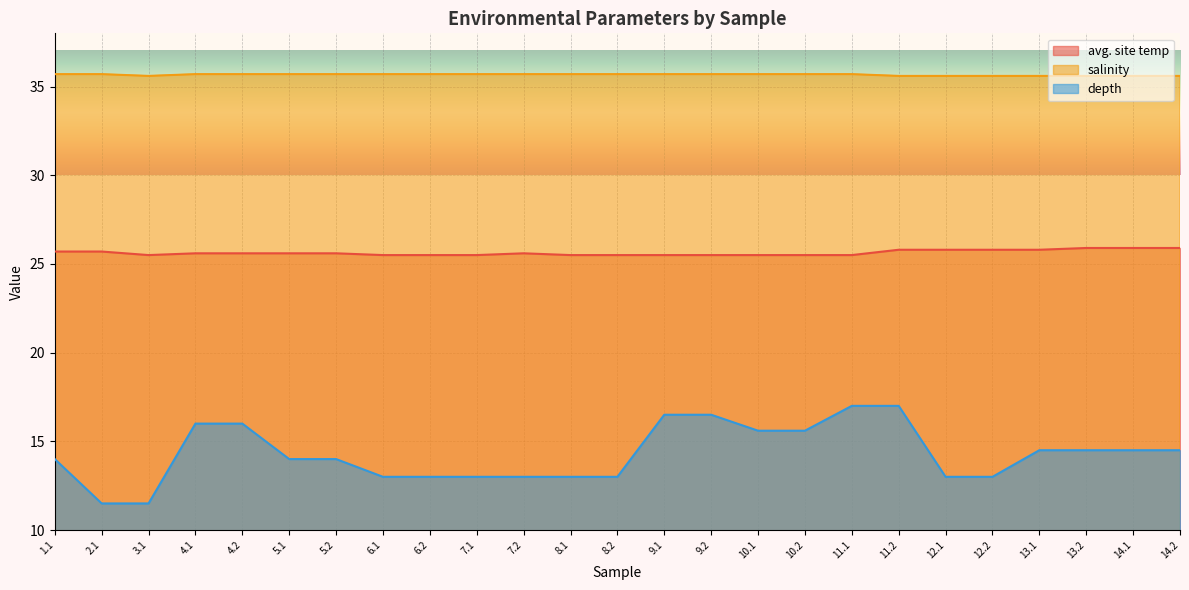

Reading right to left, what are all the values shown in this chart?

avg. site temp: 25.9	25.9	25.9	25.8	25.8	25.8	25.8	25.5	25.5	25.5	25.5	25.5	25.5	25.5	25.6	25.5	25.5	25.5	25.6	25.6	25.6	25.6	25.5	25.7	25.7
salinity: 35.6	35.6	35.6	35.6	35.6	35.6	35.6	35.7	35.7	35.7	35.7	35.7	35.7	35.7	35.7	35.7	35.7	35.7	35.7	35.7	35.7	35.7	35.6	35.7	35.7
depth: 14.5	14.5	14.5	14.5	13.0	13.0	17.0	17.0	15.6	15.6	16.5	16.5	13.0	13.0	13.0	13.0	13.0	13.0	14.0	14.0	16.0	16.0	11.5	11.5	14.0